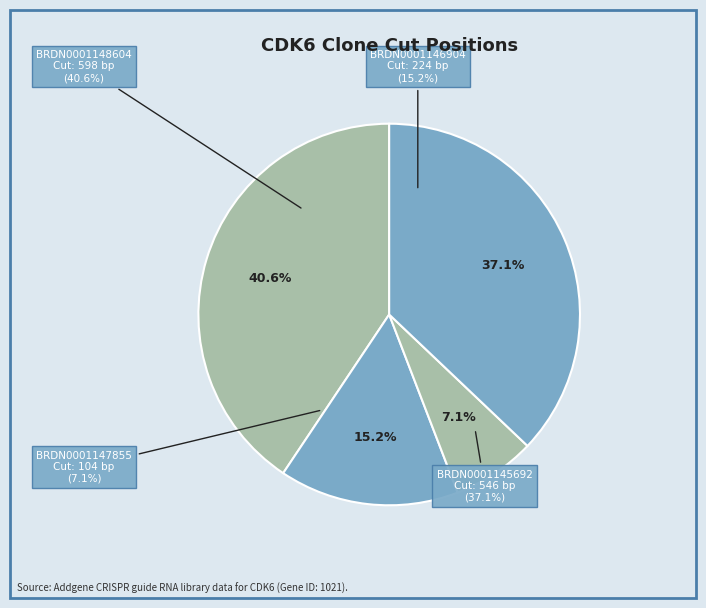

Does BRDN0001148604 account for over 50% of the chart?

No